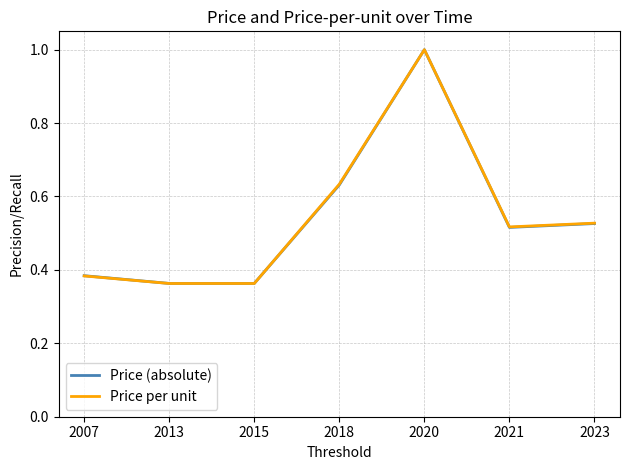

Is it true that Price per unit equals 0.5 at 2015?

False